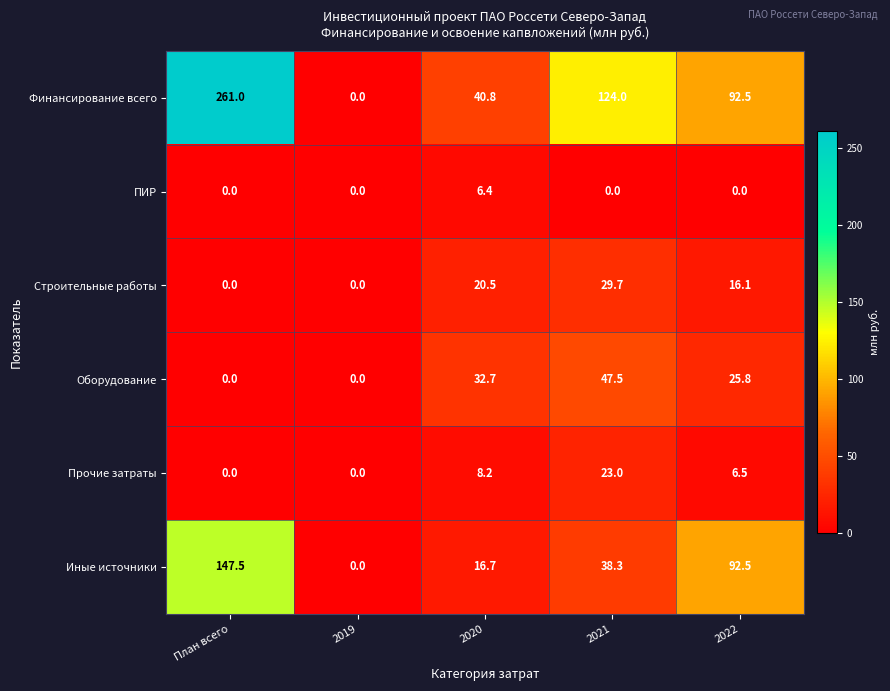

Reading left to right, list all the values displayed in this chart.

Финансирование всего: 261.0	0.0	40.8	124.0	92.5
ПИР: 0.0	0.0	6.4	0.0	0.0
Строительные работы: 0.0	0.0	20.5	29.7	16.1
Оборудование: 0.0	0.0	32.7	47.5	25.8
Прочие затраты: 0.0	0.0	8.2	23.0	6.5
Иные источники: 147.5	0.0	16.7	38.3	92.5